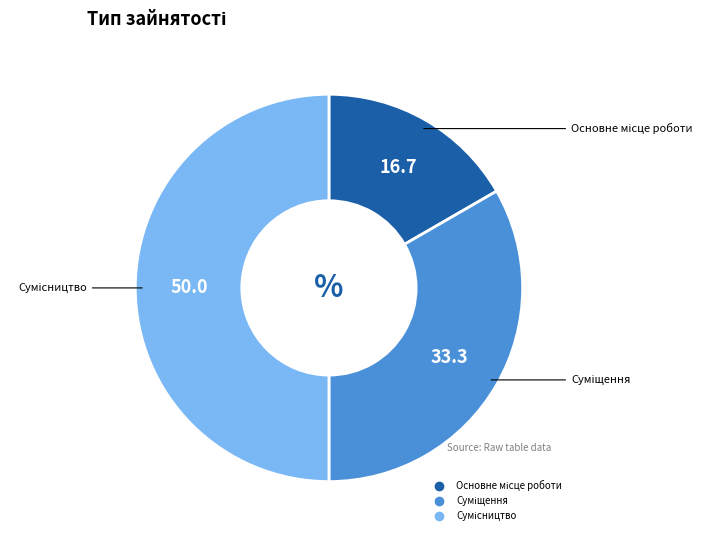

Which slice is the largest?

Сумісництво